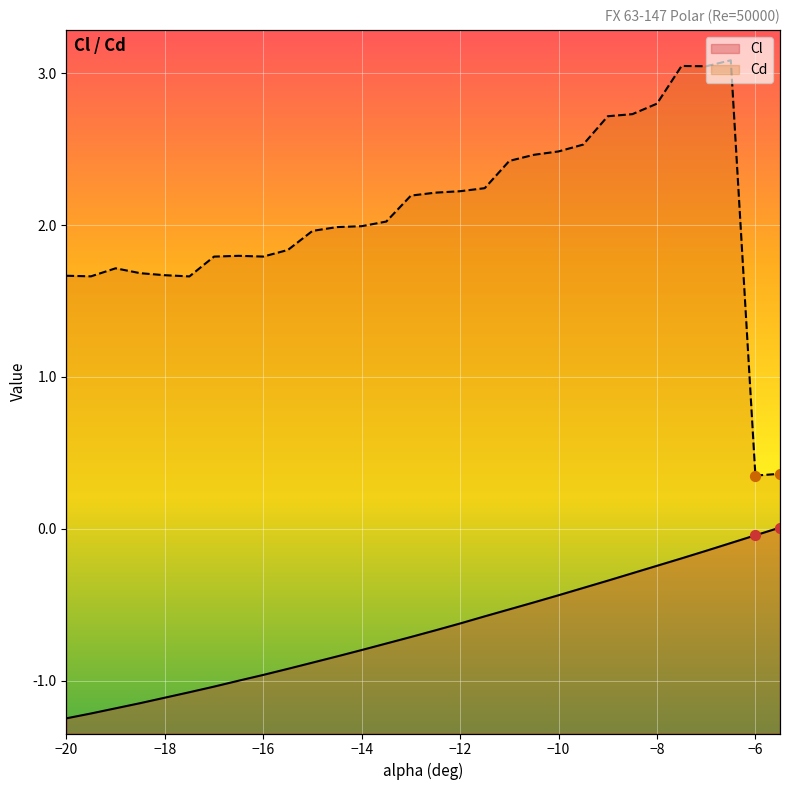

Which series contains the lowest Y value?

Cl